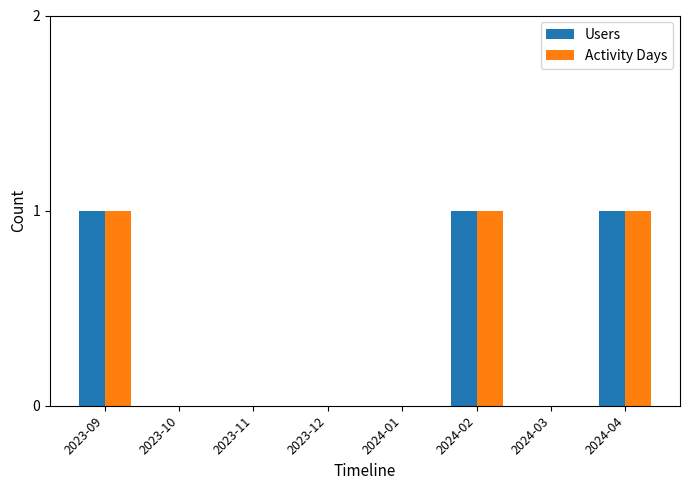

Is the value of Activity Days at 2024-02 greater than the value of Users at 2024-01?

Yes